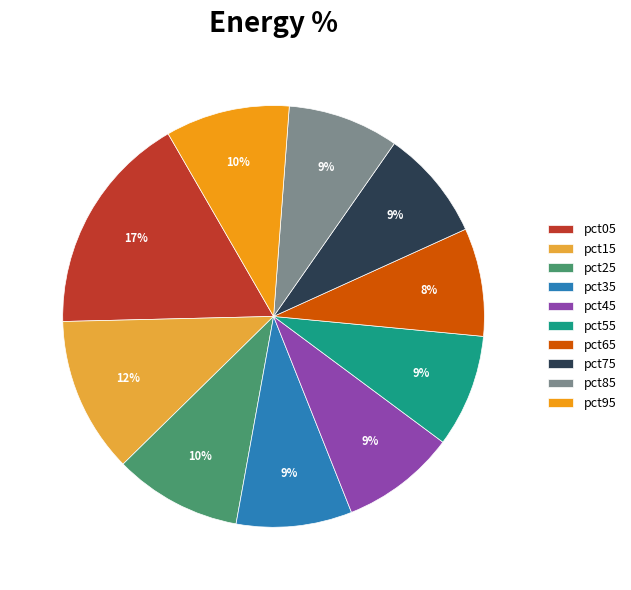

Combined, do pct75 and pct25 account for over 50%?

No